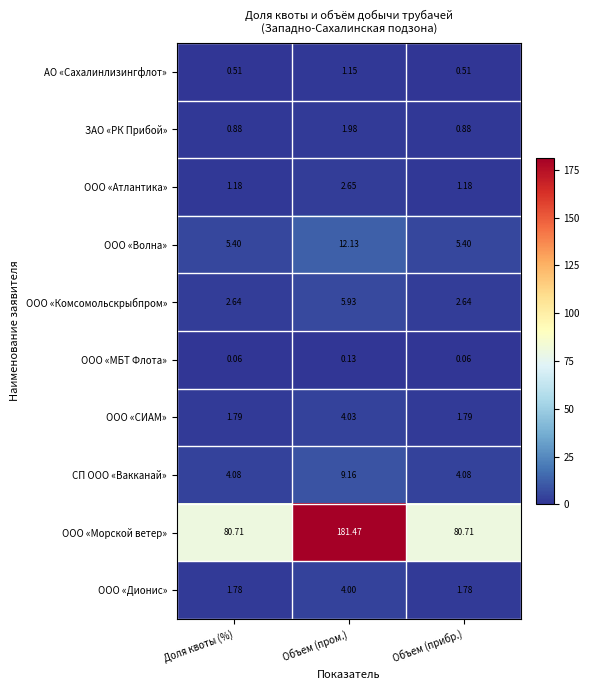

Which series has the largest total across all categories?

ООО «Морской ветер»